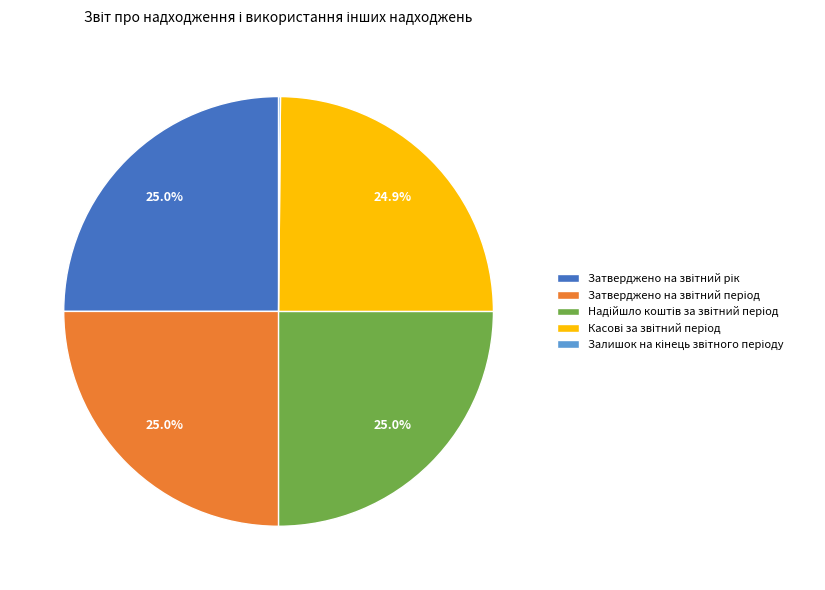

Is there any slice that represents more than half of the pie?

No